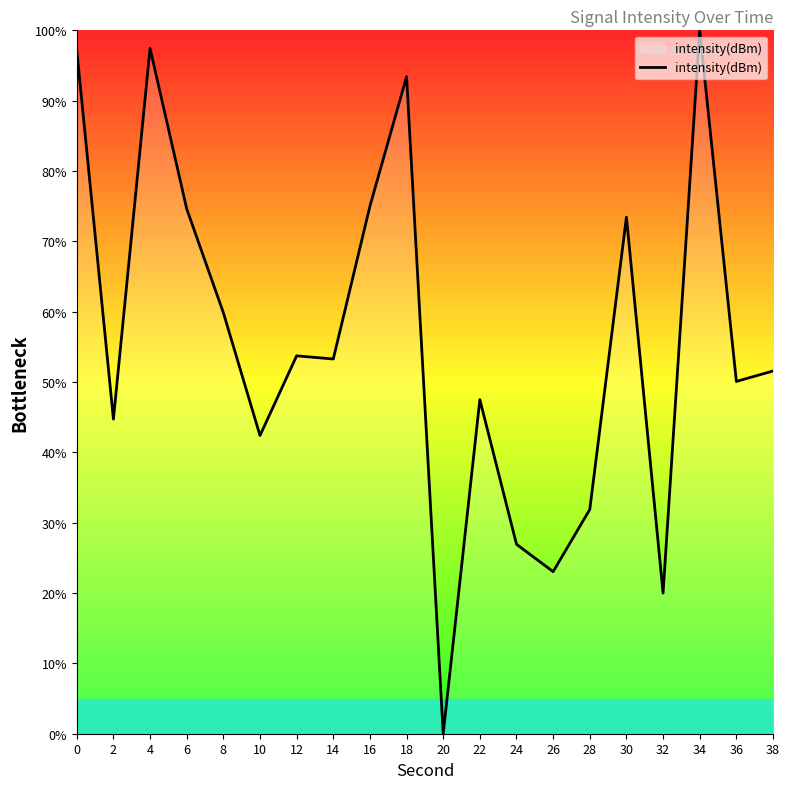

At which category does the chart reach its peak across all series?

34